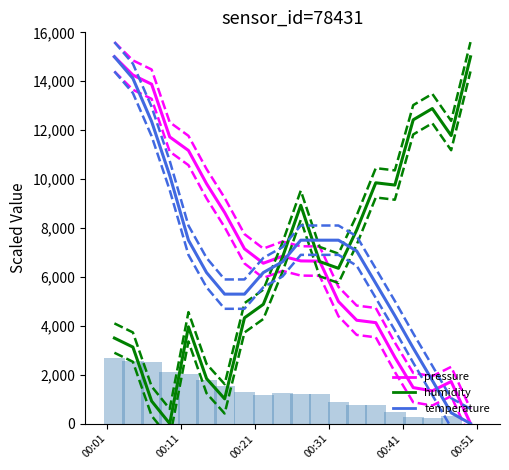

What is the sum of all temperature values?

133676.5